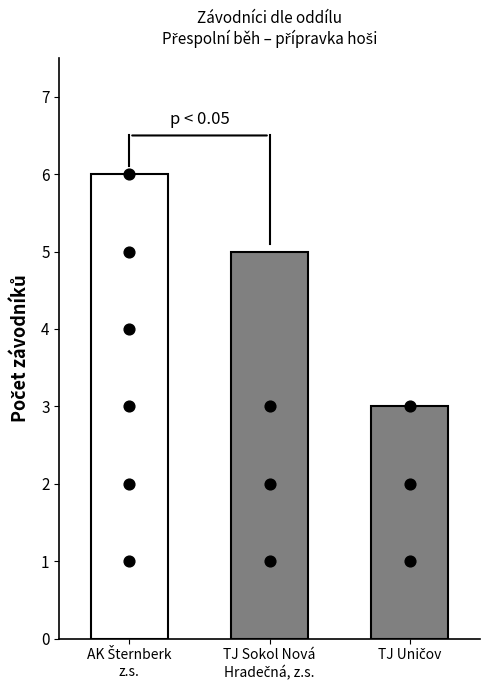

Which has a higher value, AK Šternberk z.s. or TJ Sokol Nová Hradečná, z.s.?

AK Šternberk z.s.